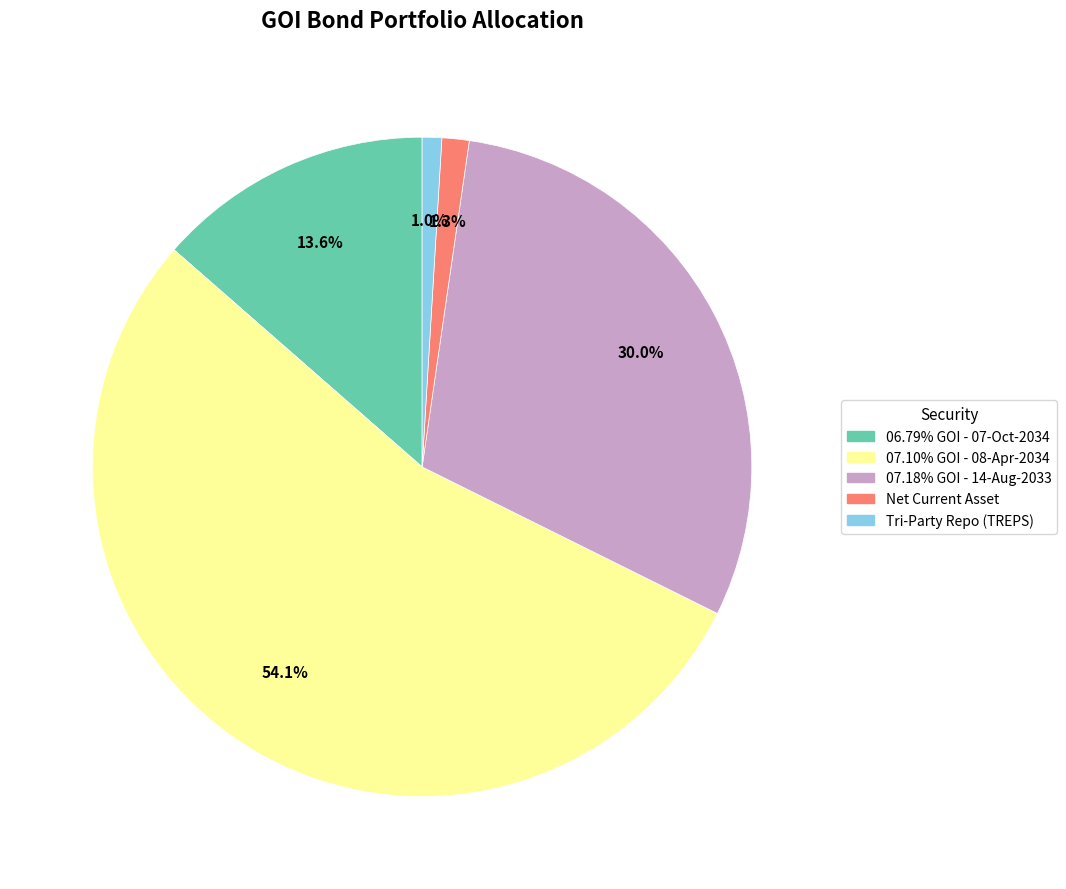

What portion of the pie excludes Net Current Asset?

98.7%